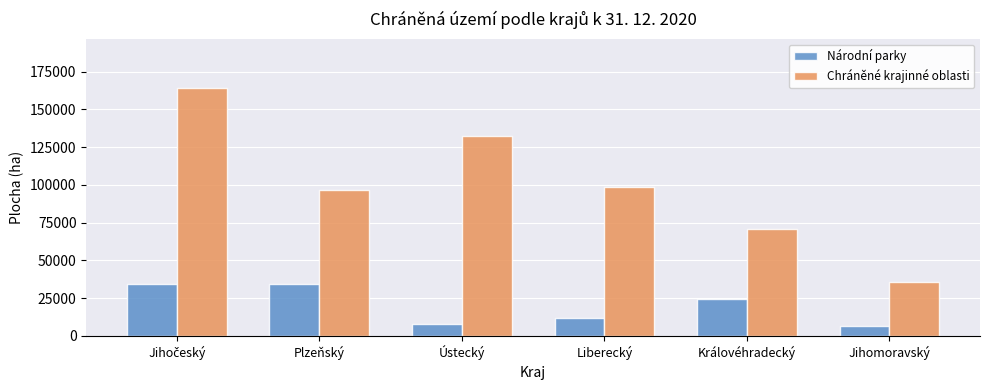

How many Chráněné krajinné oblasti values are between 70999 and 132661?

4